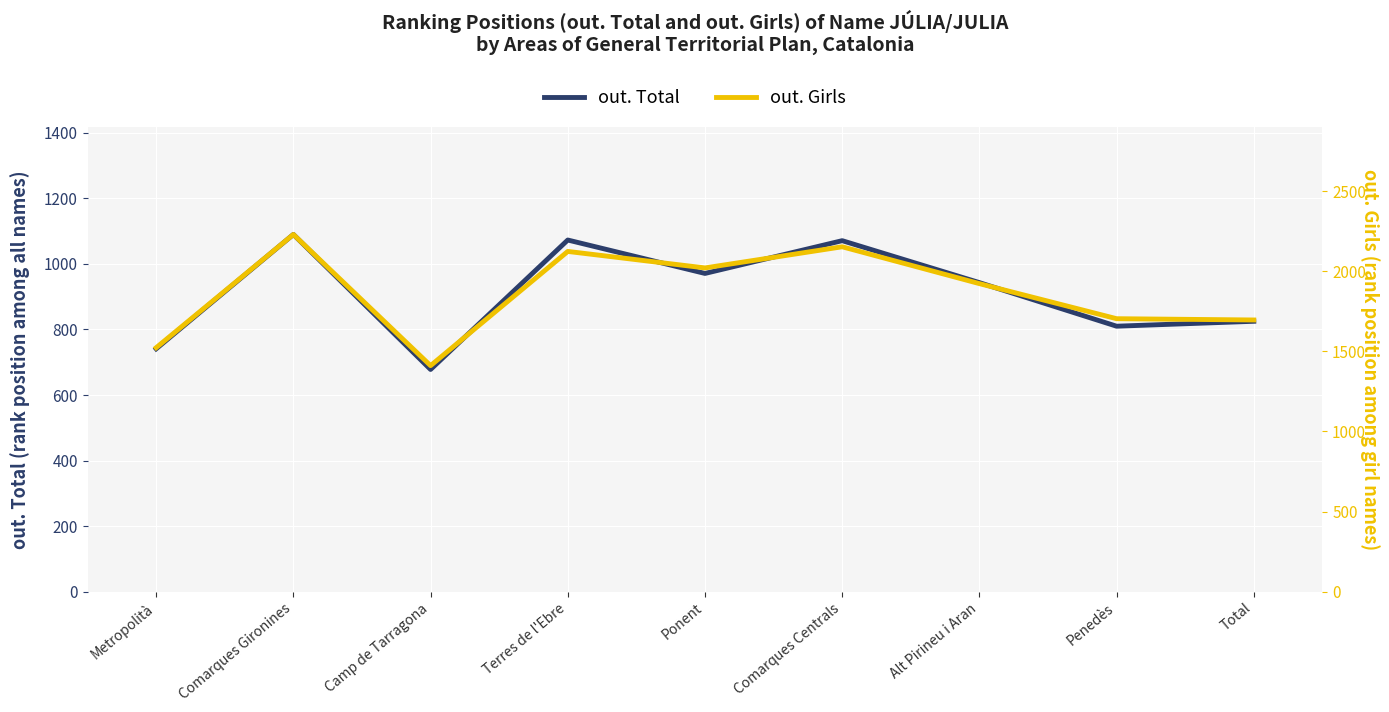

True or false: out. Total and out. Girls cross at least once.

False